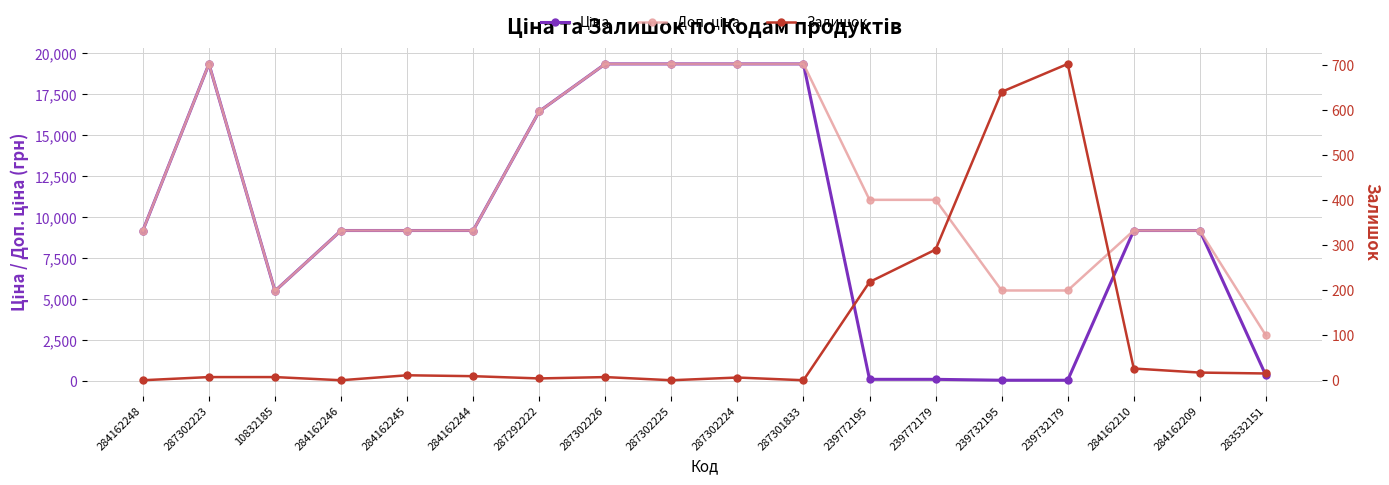

Reading left to right, extract all data points from this chart.

Ціна: 9185.1	19343.1	5497.3	9185.1	9185.1	9185.1	16448.2	19343.1	19343.1	19343.1	19343.1	110.5	110.5	55.3	55.3	9185.1	9185.1	348.6
Доп. ціна: 9185.1	19343.1	5497.3	9185.1	9185.1	9185.1	16448.2	19343.1	19343.1	19343.1	19343.1	11055.0	11055.0	5528.0	5528.0	9185.1	9185.1	2789.2
Залишок: 0.0	7.0	7.0	0.0	11.0	9.0	4.0	7.0	0.0	6.0	0.0	218.0	290.0	640.0	702.0	26.0	17.0	15.0